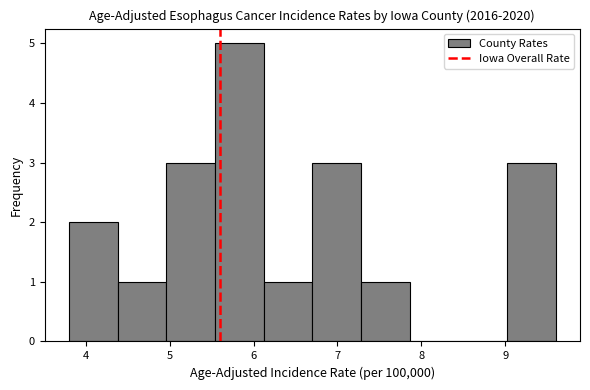

What is the height of the bar covering 5.54 to 6.12 on the x-axis? Neither the bar edges nor the heights are printed on the chart, so give them approximately, as read against the axes.

5